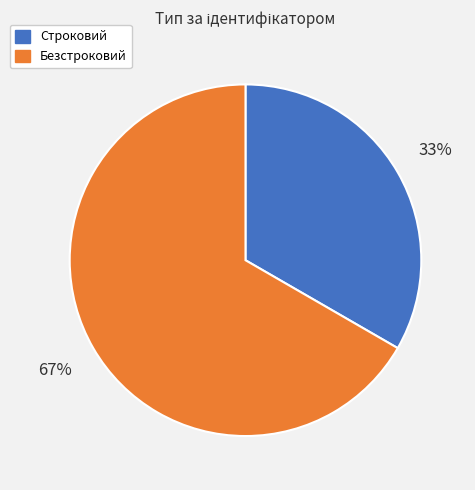

Rank the categories by value from lowest to highest.

Строковий, Безстроковий